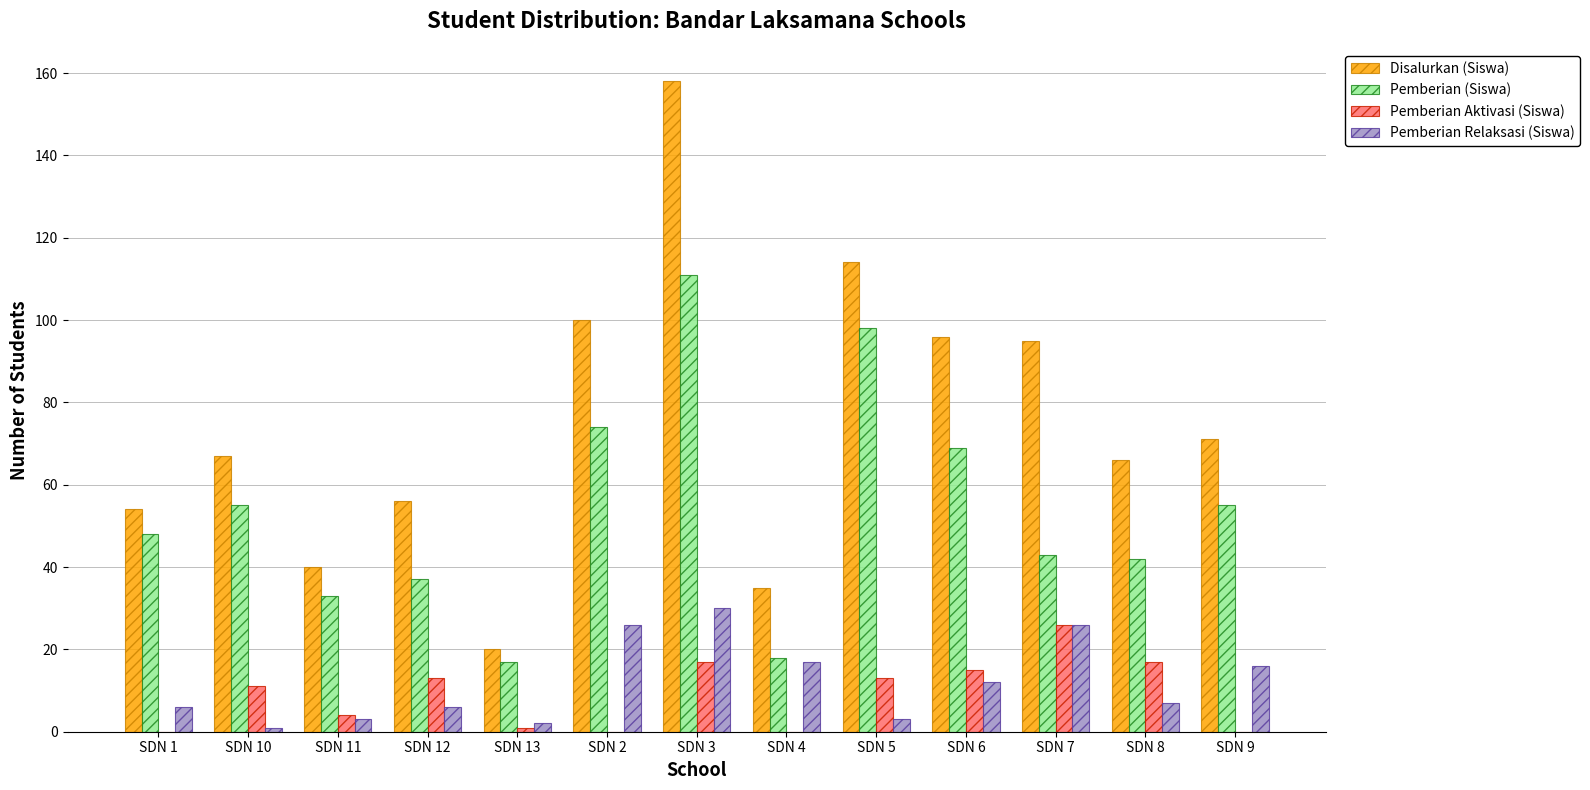

What is the total value across all series at SDN 2?

200